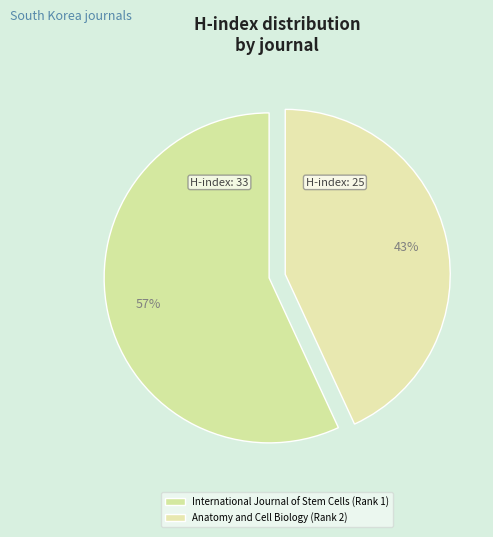

Is it true that Anatomy and Cell Biology (Rank 2) is 35% of the pie?

False